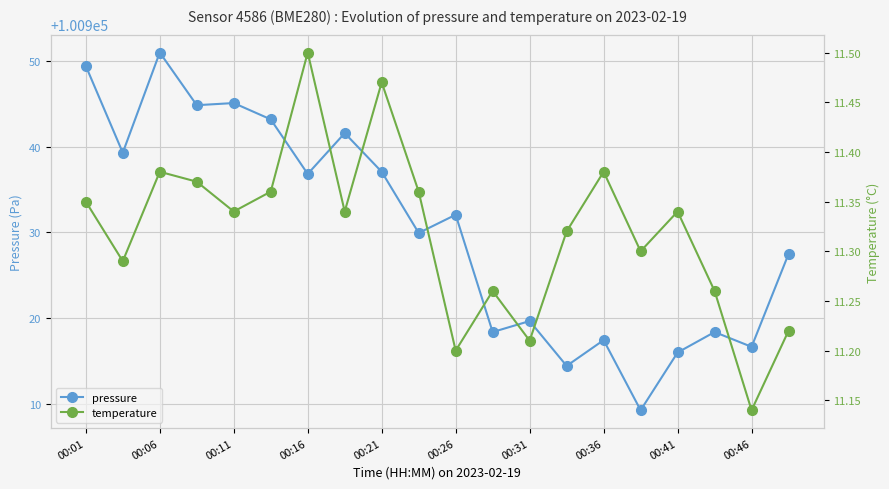

What is the difference between the second highest and minimum values in the pressure series?

40.1